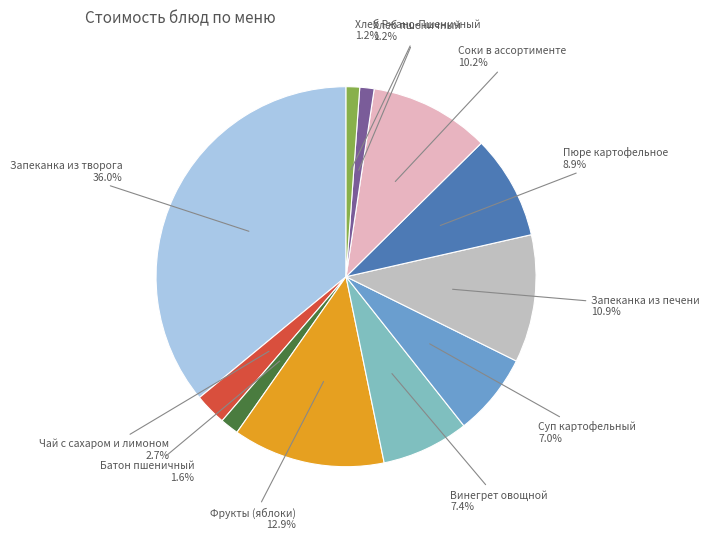

Does any single category account for the majority?

No